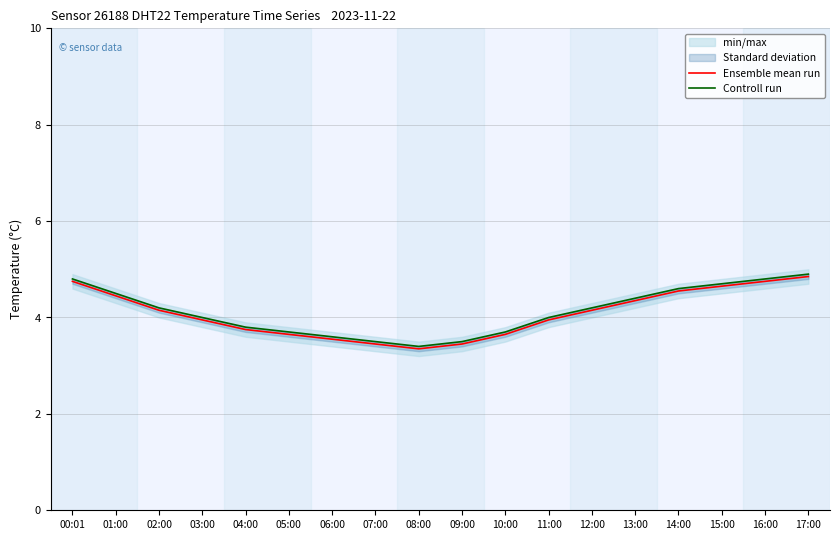

What value does the Ensemble mean run series have at 01:00?

4.5